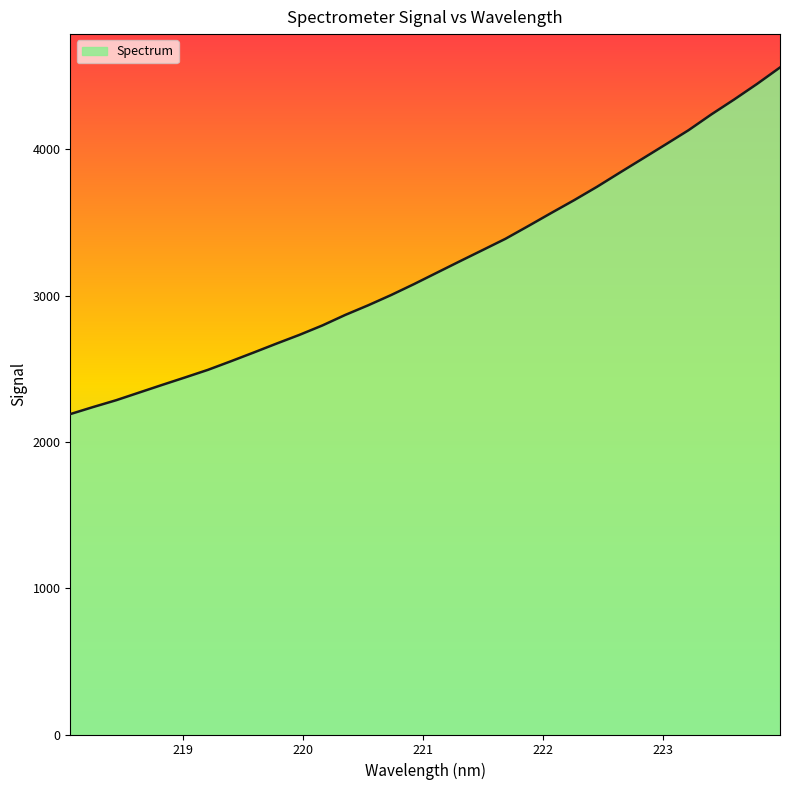

Does the chart display data point markers on the line(s)?

No